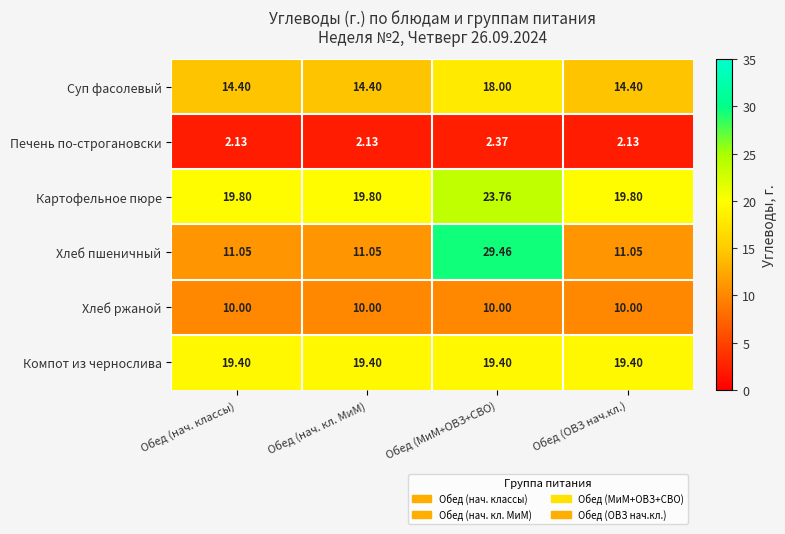

Which series changed the most between Обед (нач. классы) and Обед (МиМ+ОВЗ+СВО)?

Хлеб пшеничный